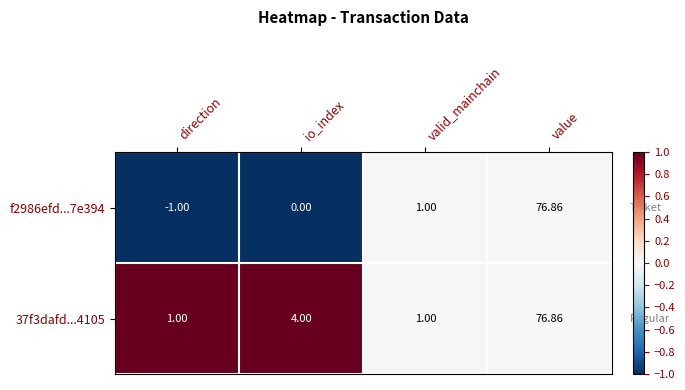

Where is f2986efd...7e394 nearest to the value 37?

valid_mainchain